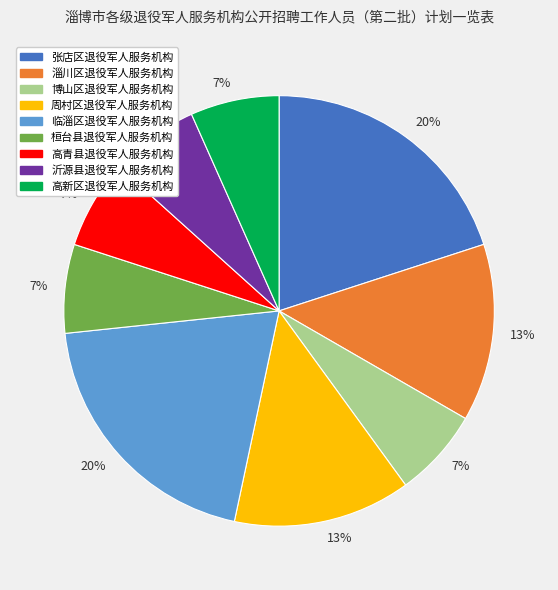

Is there any slice that represents more than half of the pie?

No